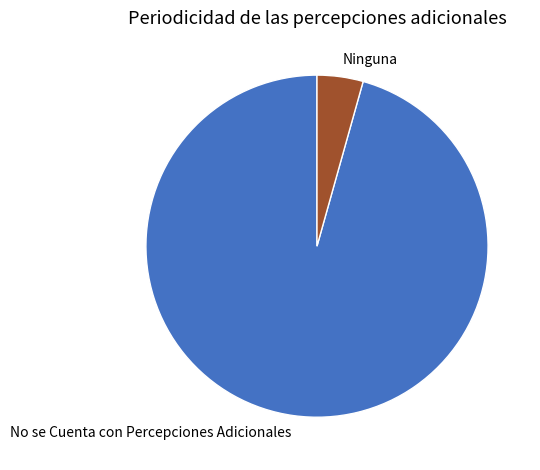

True or false: Ninguna accounts for 10% of the total.

False